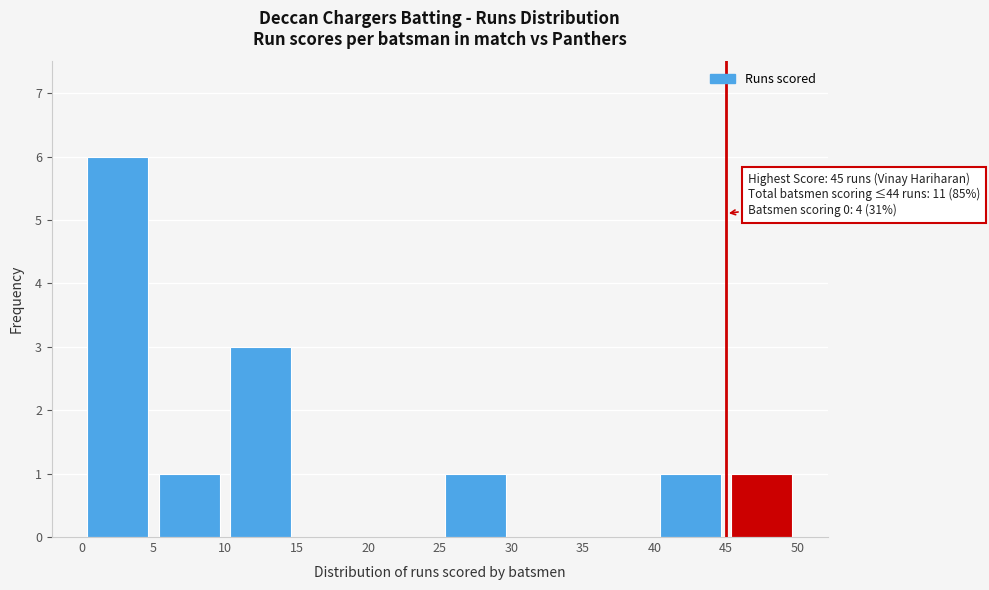

Over which range of the x-axis is the bar tallest?

0 to 5